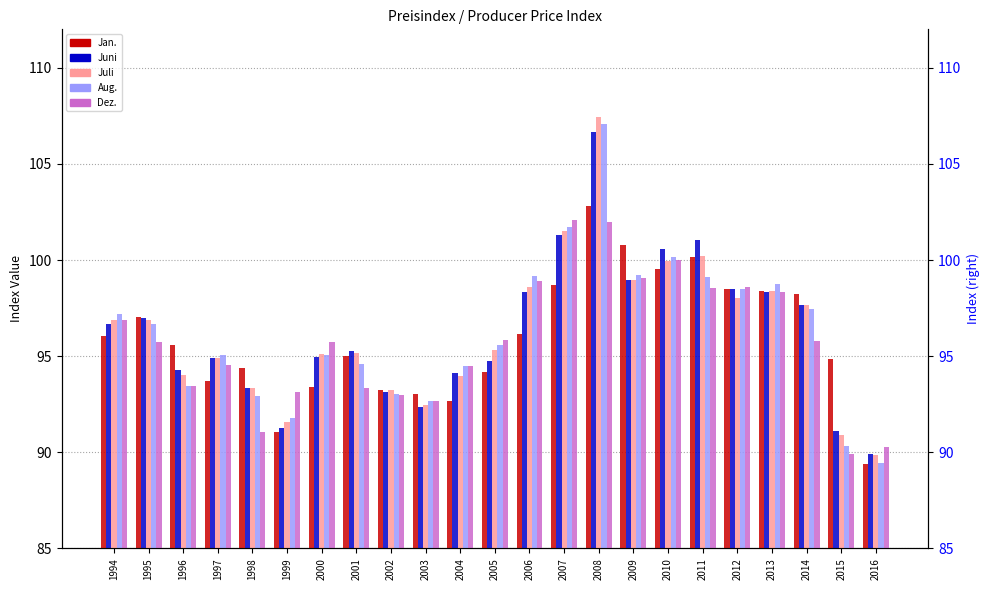

At which category is the sum across all series the highest?

2008